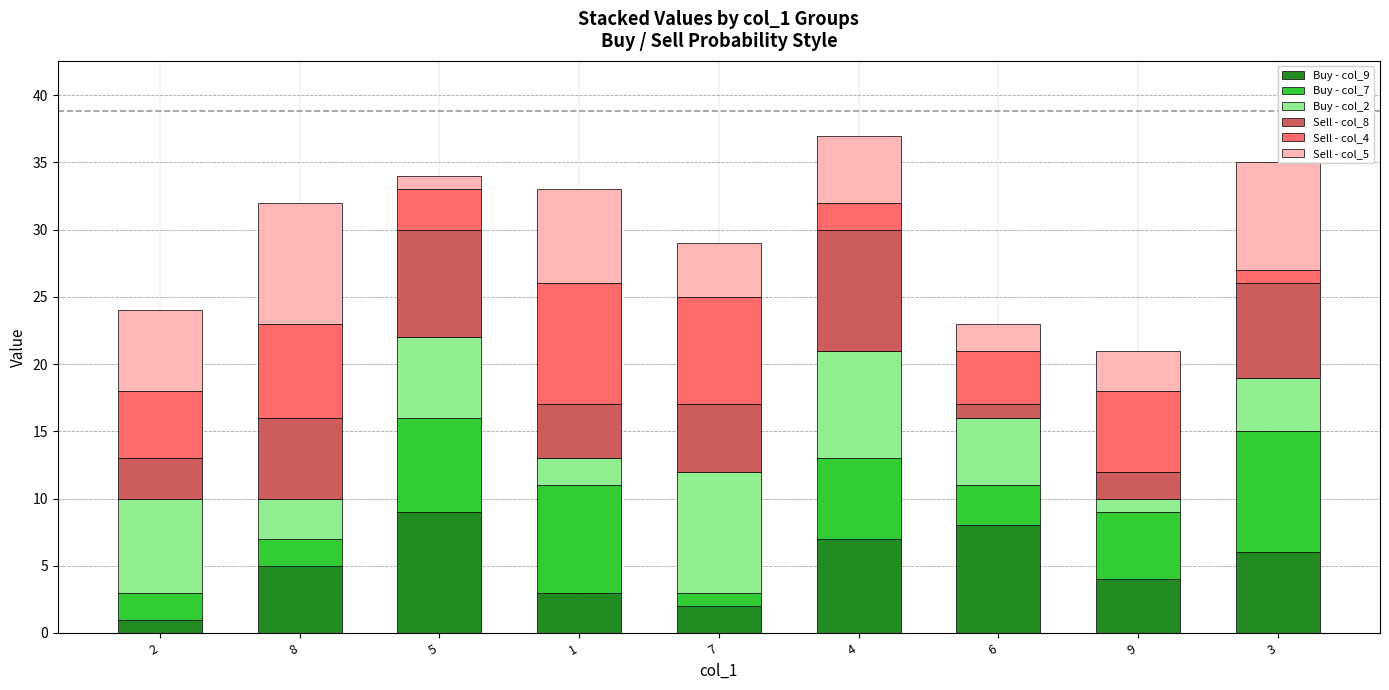

What is the difference between the maximum and minimum values in the Sell - col_8 series?

8